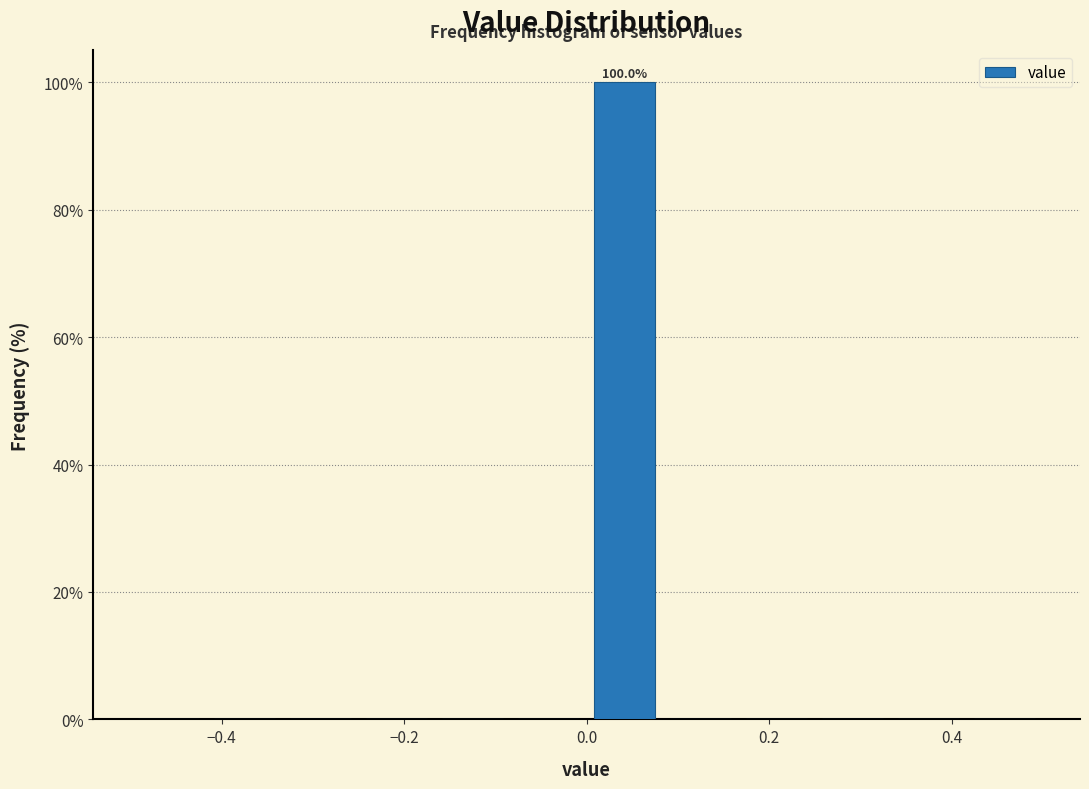

Which range on the x-axis has the tallest bar?

0.00 to 0.08